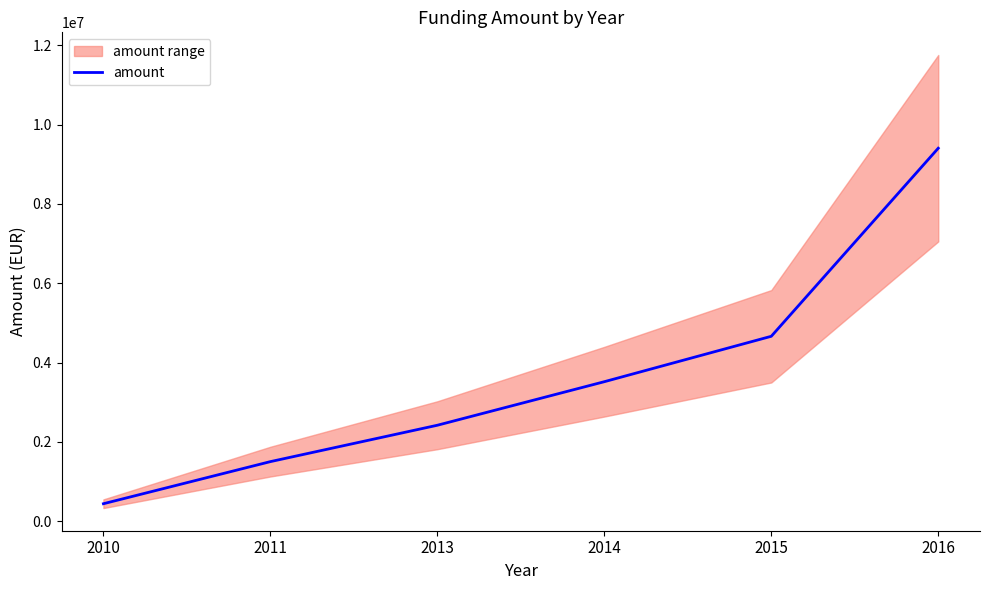

What is the ratio of the value at 2016 to the value at 2014?

2.7